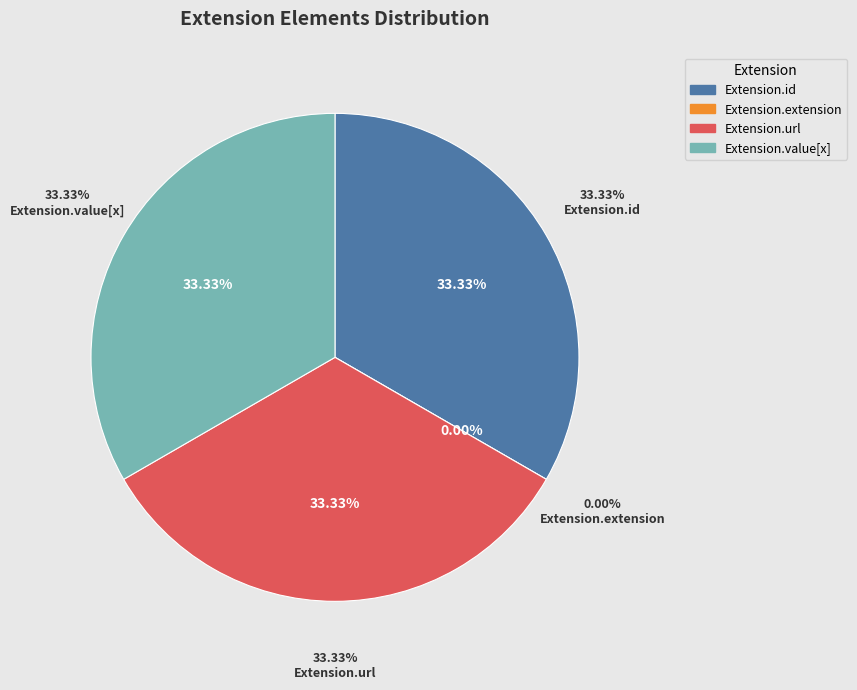

Count the number of slices in the pie.

4